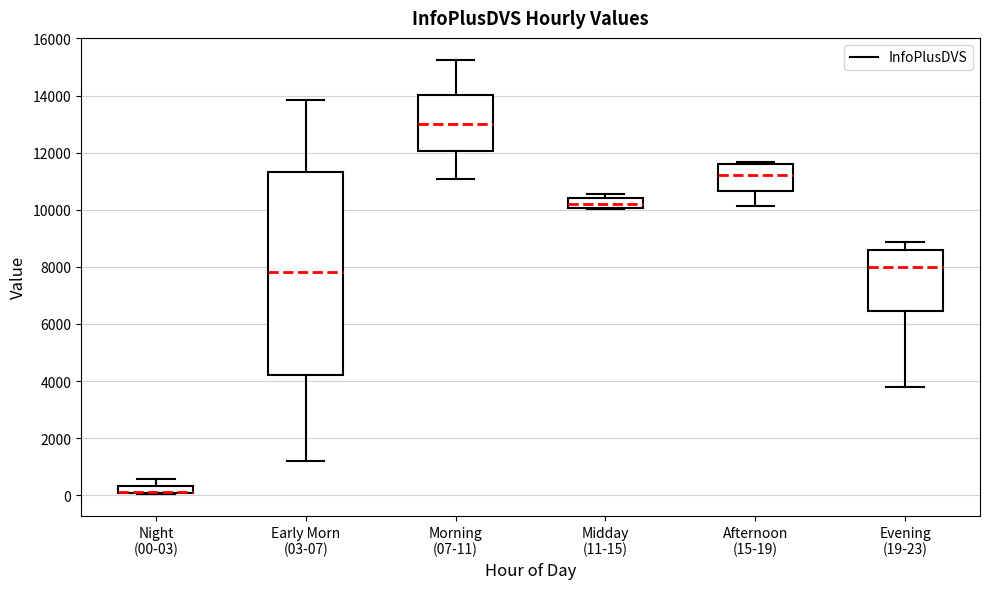

Comparing the boxes themselves (not the whiskers), which one is the tallest?

Early Morn (03-07)